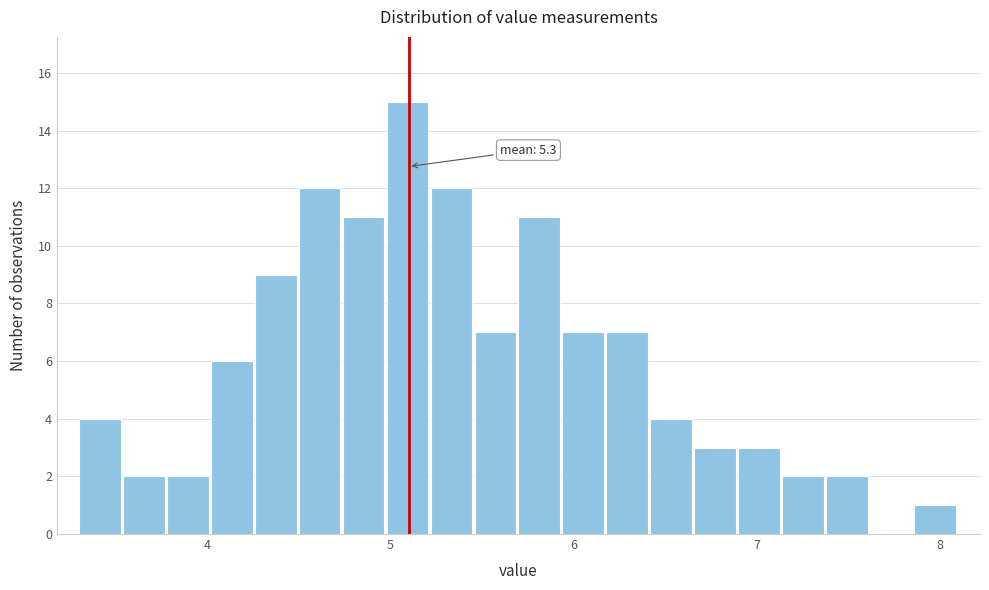

Around what value on the x-axis is the tallest bar? Give the approximate position of its centre, as read against the axis.

5.1